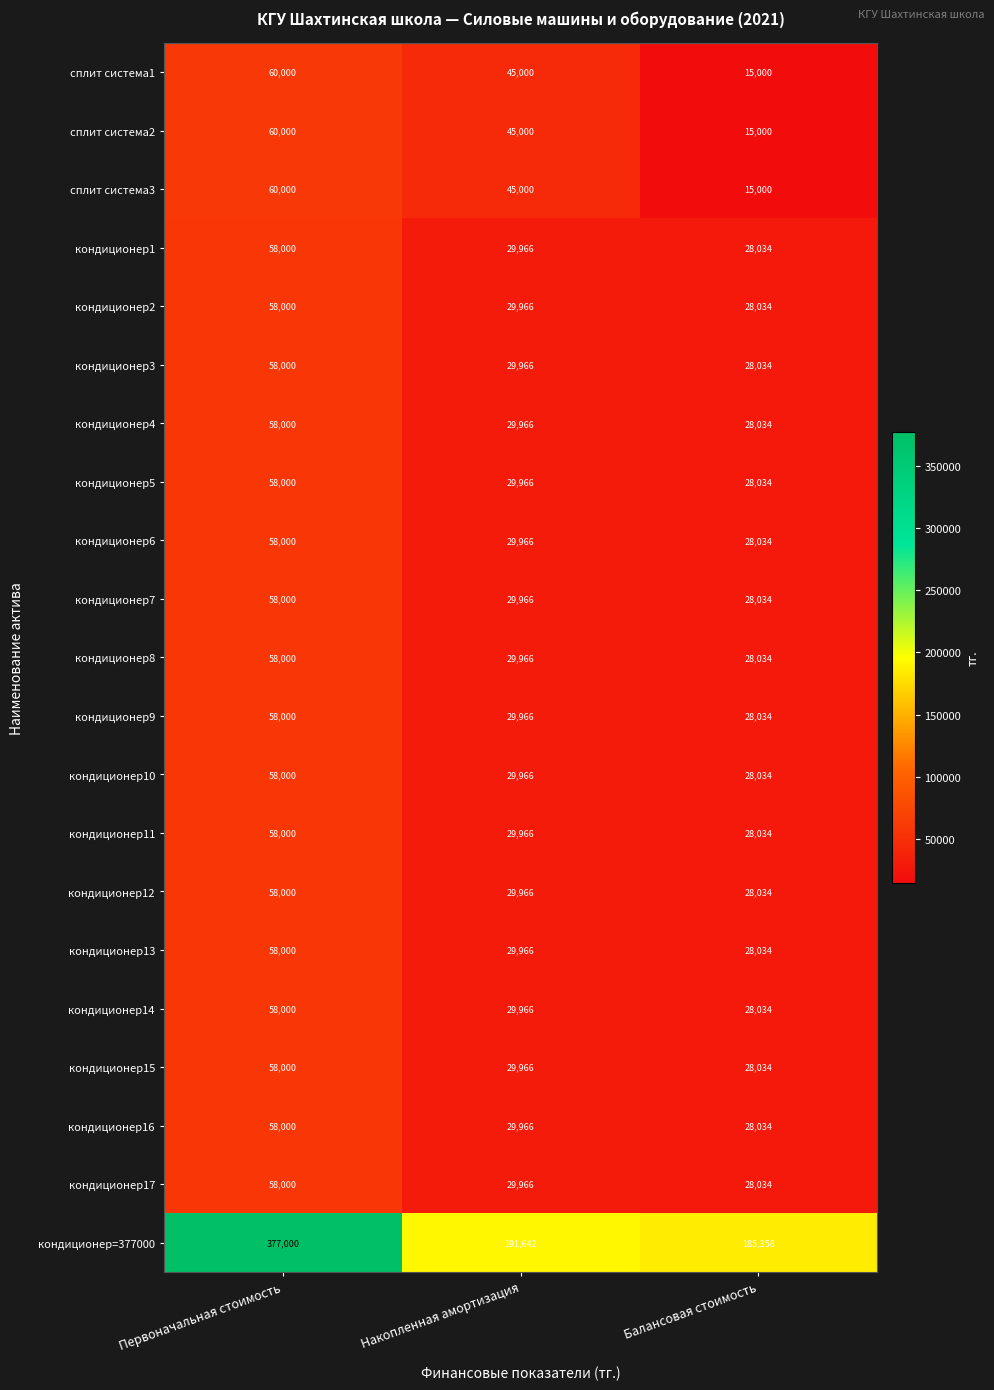

What is the total value across all series at Балансовая стоимость?

706936